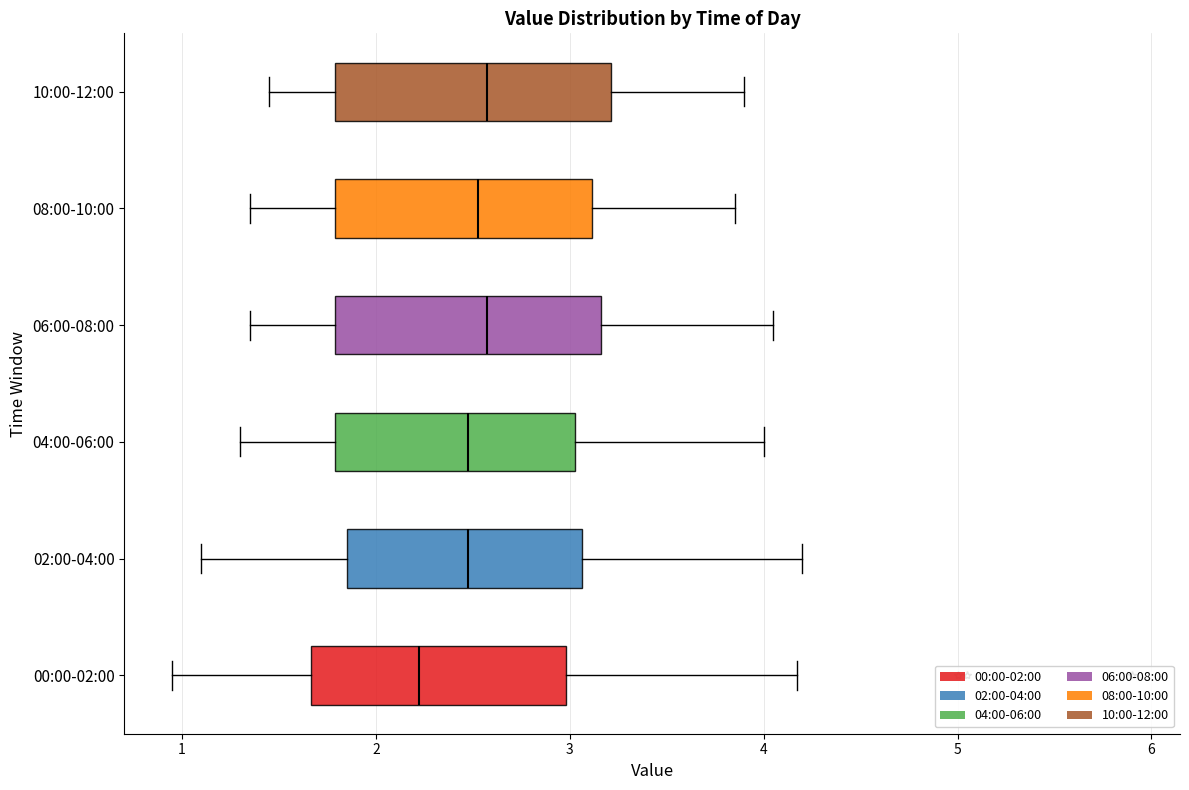

Reading bottom to top, transcribe this box plot: for each box, give where its median line is, the range the box spans, and where its two whiskers end, as read against the x-axis. The values are not printed on the chart, so give them approximately, as read against the axis.

00:00-02:00: median 2.2, box 1.7 to 3.0, whiskers 1.0 to 4.2
02:00-04:00: median 2.5, box 1.9 to 3.1, whiskers 1.1 to 4.2
04:00-06:00: median 2.5, box 1.8 to 3.0, whiskers 1.3 to 4.0
06:00-08:00: median 2.6, box 1.8 to 3.2, whiskers 1.4 to 4.1
08:00-10:00: median 2.5, box 1.8 to 3.1, whiskers 1.4 to 3.9
10:00-12:00: median 2.6, box 1.8 to 3.2, whiskers 1.5 to 3.9